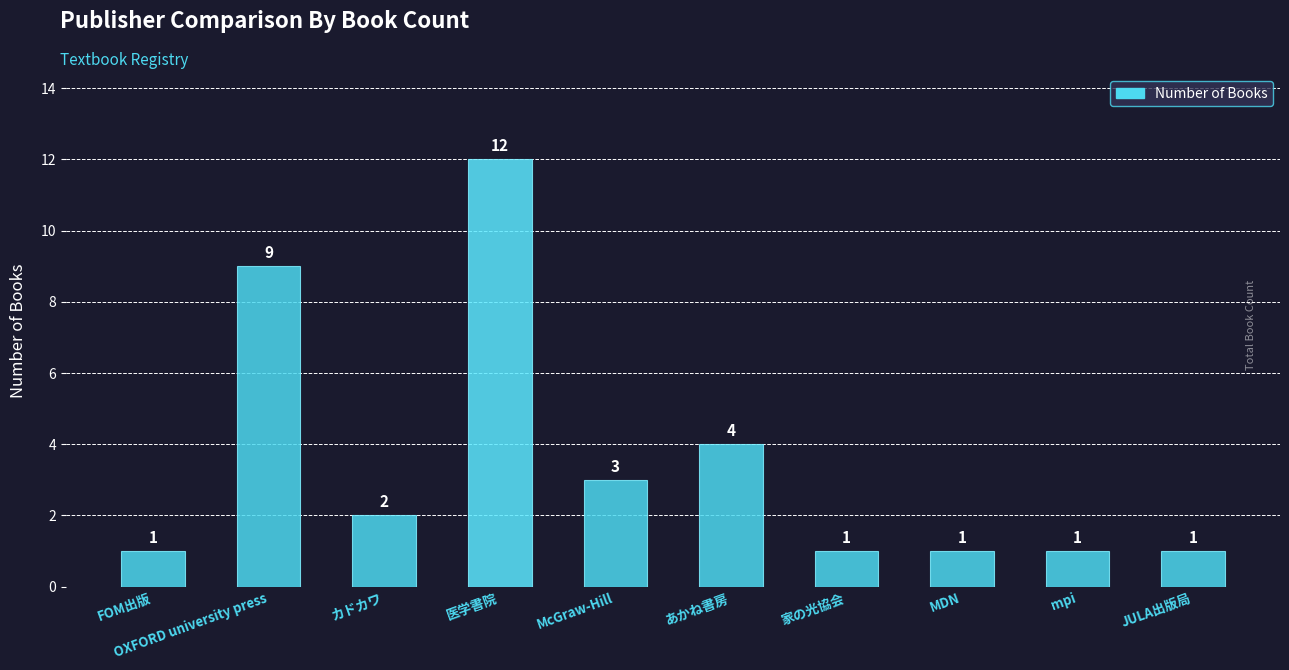

Are the bars grouped side by side (vs. stacked)?

No